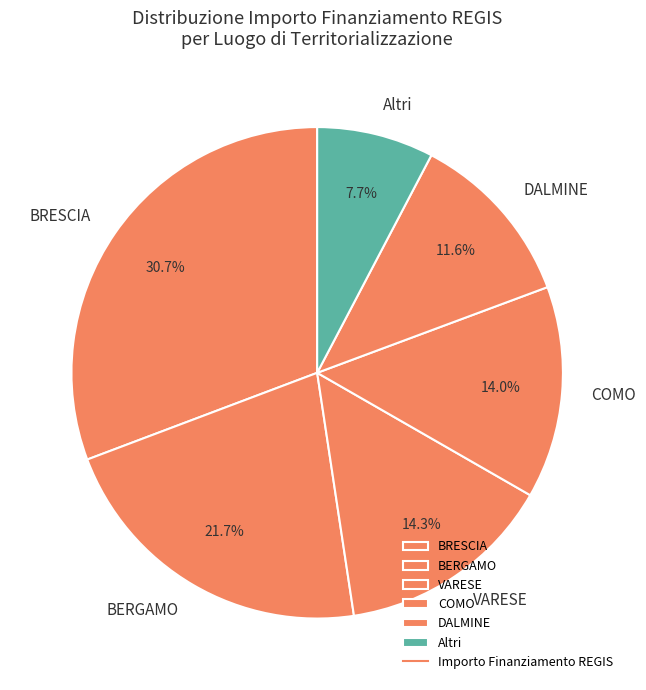

What percentage is the BERGAMO slice, to the nearest percent?

22%